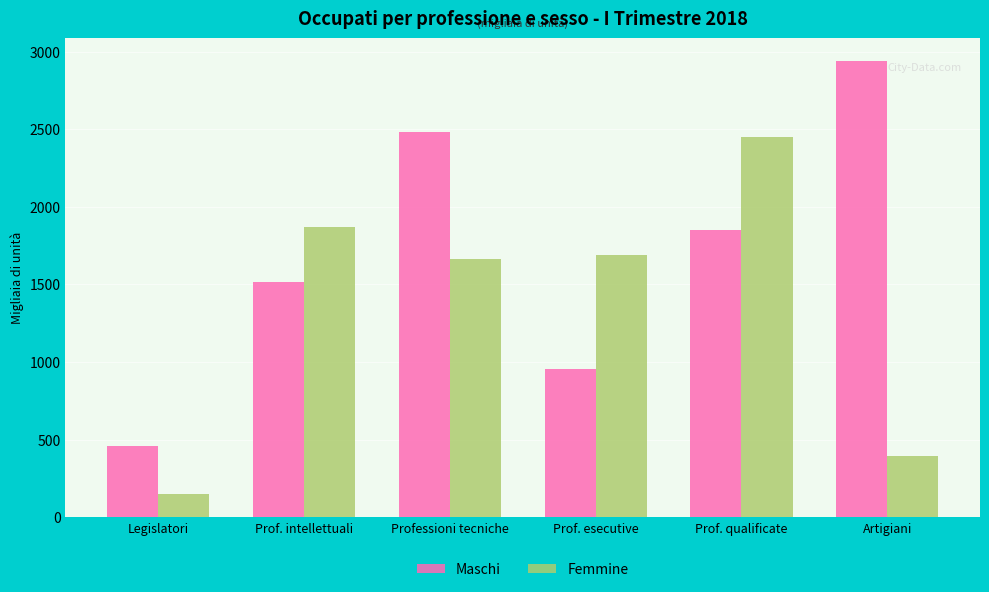

How many values in the Maschi series are below 1847?

3